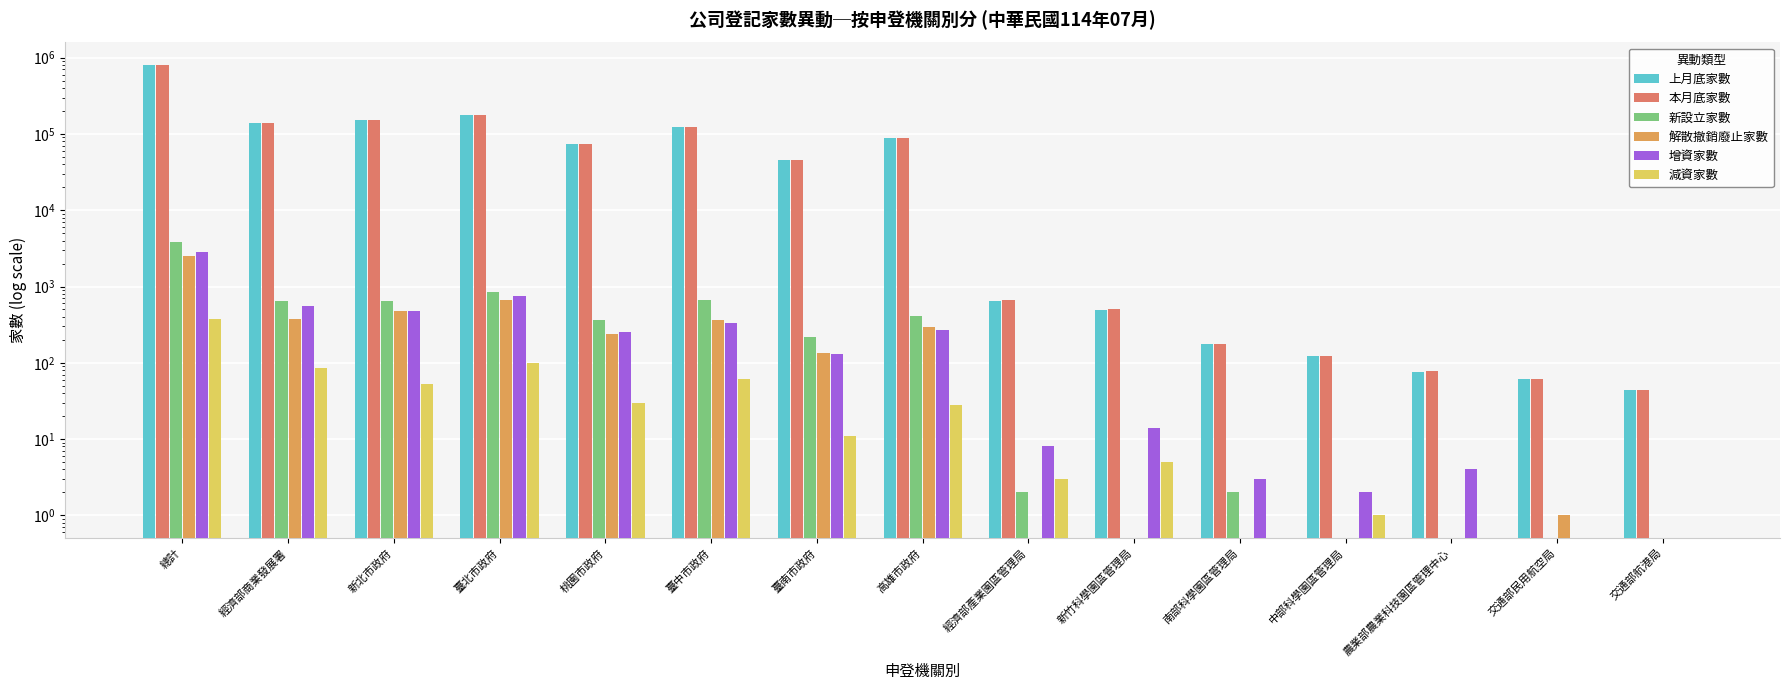

Reading left to right, extract all data points from this chart.

上月底家數: 800213	140672	151943	175555	73446	122390	46025	88552	653	498	175	122	76	62	44
本月底家數: 801462	140990	152176	175593	73606	122690	46113	88653	657	503	176	122	77	62	44
新設立家數: 3790	643	640	843	368	667	218	407	2	0	2	0	0	0	0
解散撤銷廢止家數: 2548	378	471	661	241	364	133	299	0	0	0	0	0	1	0
增資家數: 2796	554	483	740	255	330	131	272	8	14	3	2	4	0	0
減資家數: 376	86	52	99	30	61	11	28	3	5	0	1	0	0	0